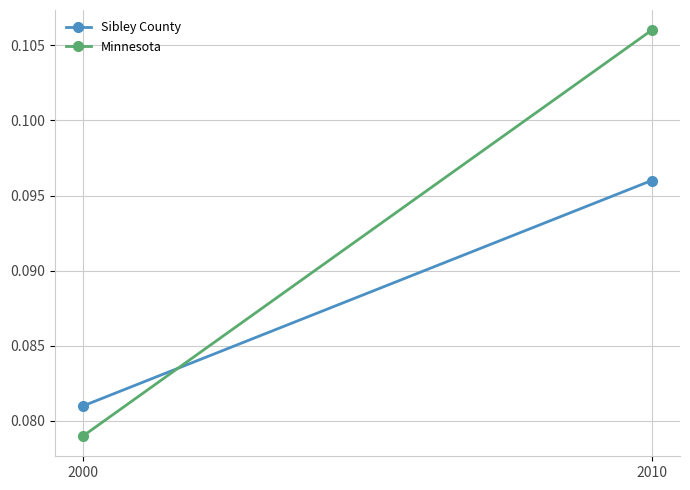

At which category is the sum across all series the highest?

2010